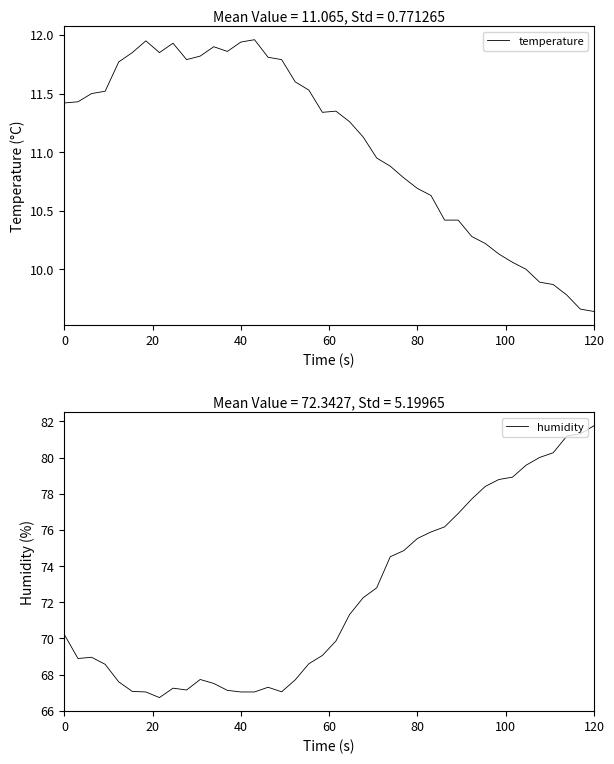

Which category has the highest value in the humidity series?

120